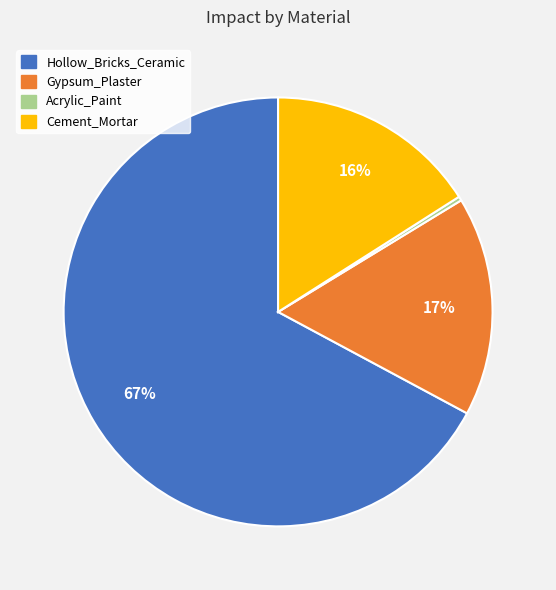

Combined, do Acrylic_Paint and Cement_Mortar account for over 50%?

No